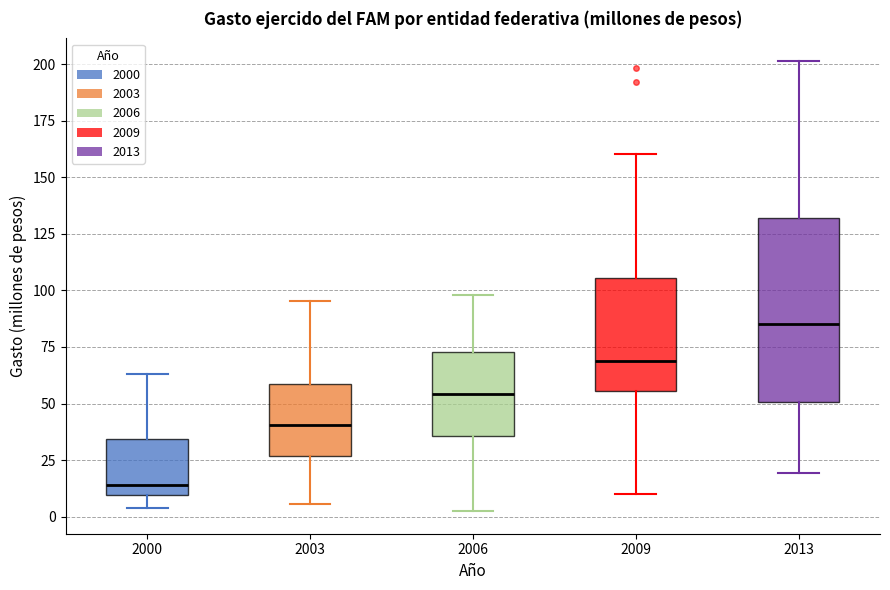

Reading left to right, transcribe this box plot: for each box, give where its median line is, the range the box spans, and where its two whiskers end, as read against the y-axis. The values are not printed on the chart, so give them approximately, as read against the axis.

2000: median 15, box 10 to 35, whiskers 5 to 65
2003: median 40, box 25 to 60, whiskers 5 to 95
2006: median 55, box 35 to 75, whiskers 0 to 100
2009: median 70, box 55 to 105, whiskers 10 to 160
2013: median 85, box 50 to 130, whiskers 20 to 200